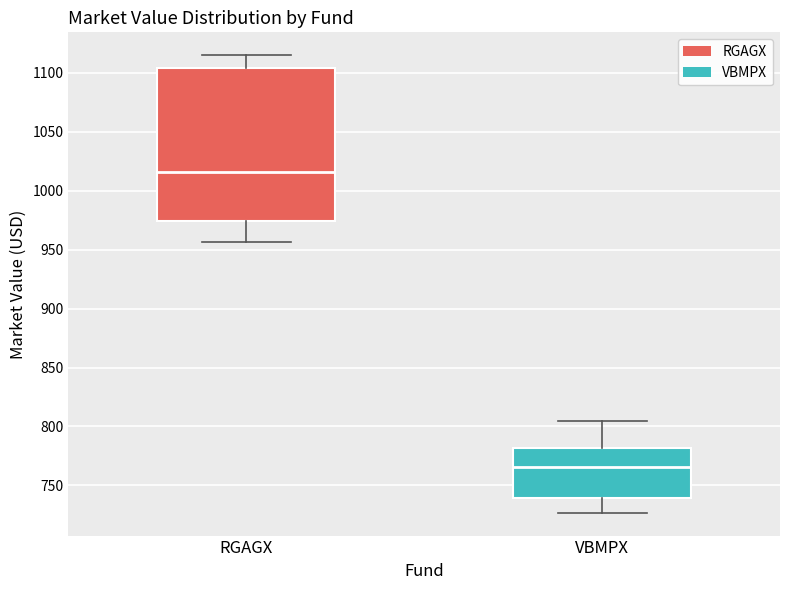

Where is the lower edge of the box for RGAGX on the y-axis? The values are not printed on the chart, so give them approximately, as read against the axis.

975